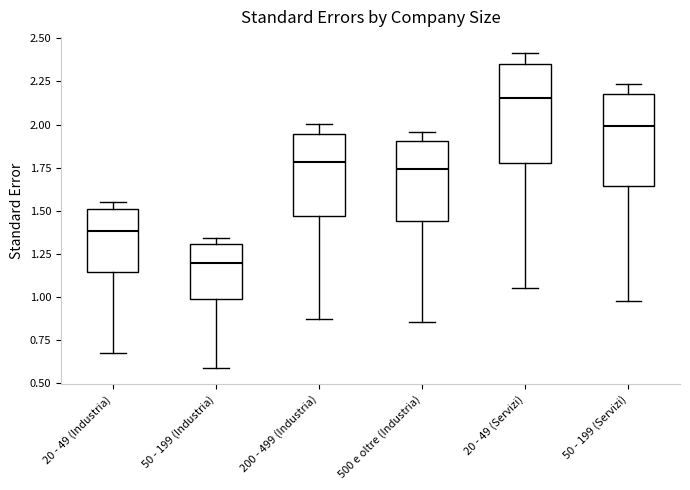

Reading left to right, transcribe this box plot: for each box, give where its median line is, the range the box spans, and where its two whiskers end, as read against the y-axis. The values are not printed on the chart, so give them approximately, as read against the axis.

20 - 49 (Industria): median 1.40, box 1.15 to 1.50, whiskers 0.70 to 1.55
50 - 199 (Industria): median 1.20, box 1.00 to 1.30, whiskers 0.60 to 1.35
200 - 499 (Industria): median 1.80, box 1.45 to 1.95, whiskers 0.85 to 2.00
500 e oltre (Industria): median 1.75, box 1.45 to 1.90, whiskers 0.85 to 1.95
20 - 49 (Servizi): median 2.15, box 1.80 to 2.35, whiskers 1.05 to 2.40
50 - 199 (Servizi): median 2.00, box 1.65 to 2.20, whiskers 1.00 to 2.25